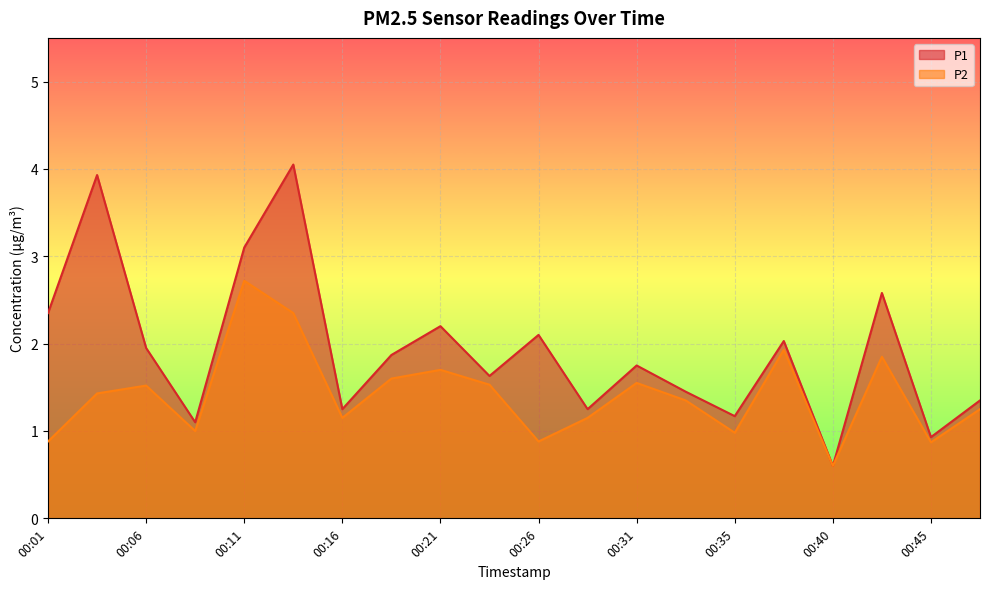

Which series has the widest spread of values?

P1